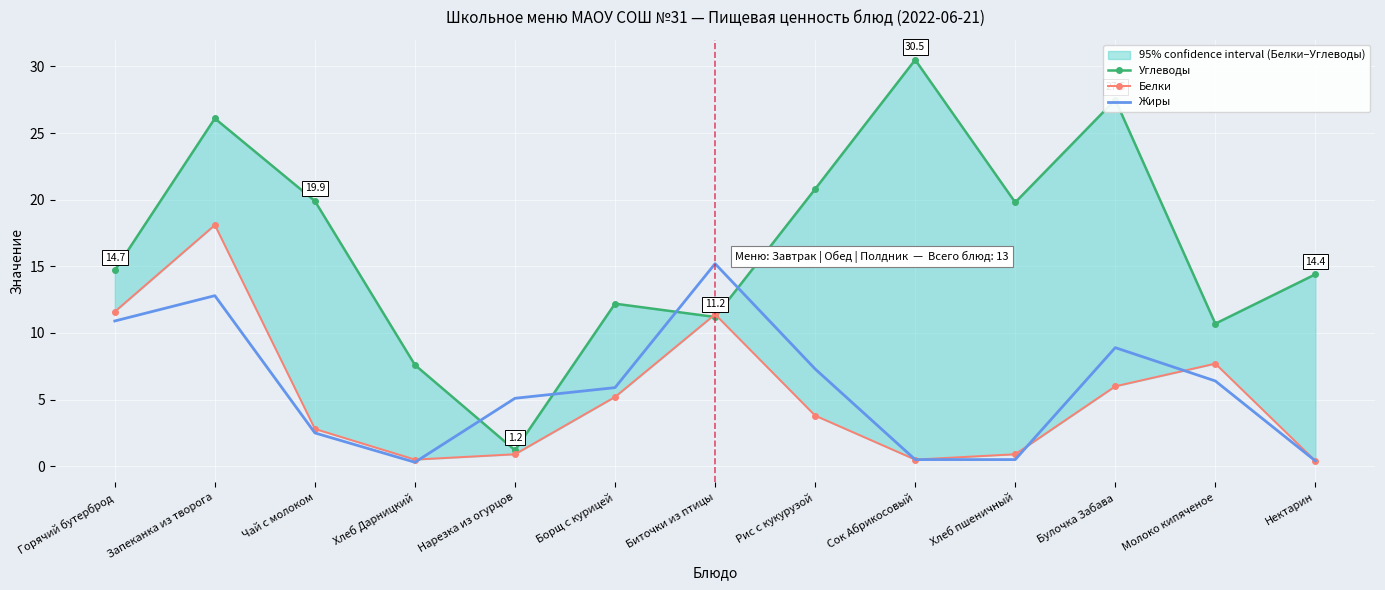

The value of Жиры at Нектарин is 0.2. True or false?

False